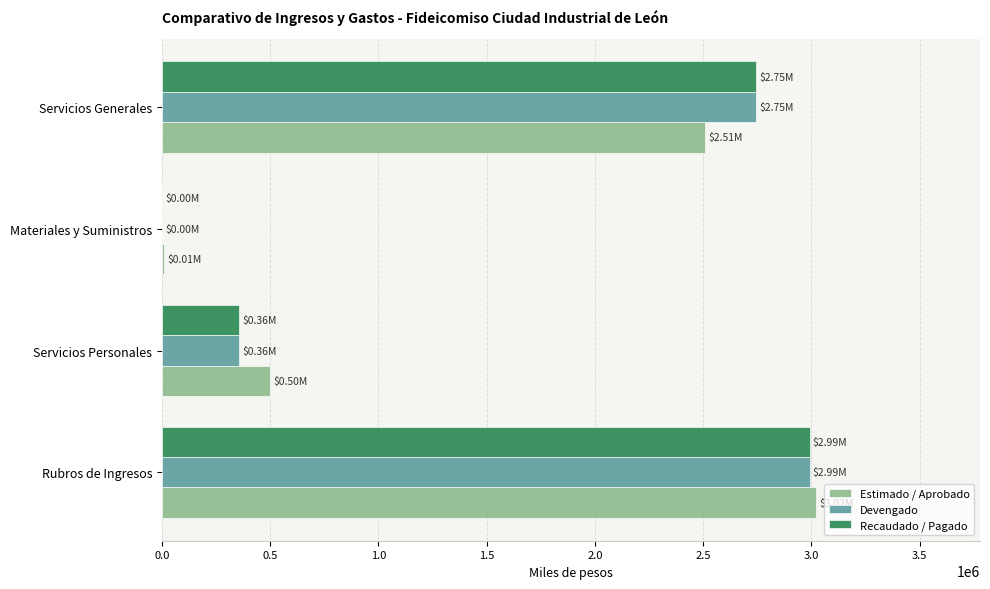

What is the sum of all Recaudado / Pagado values?

6093446.4